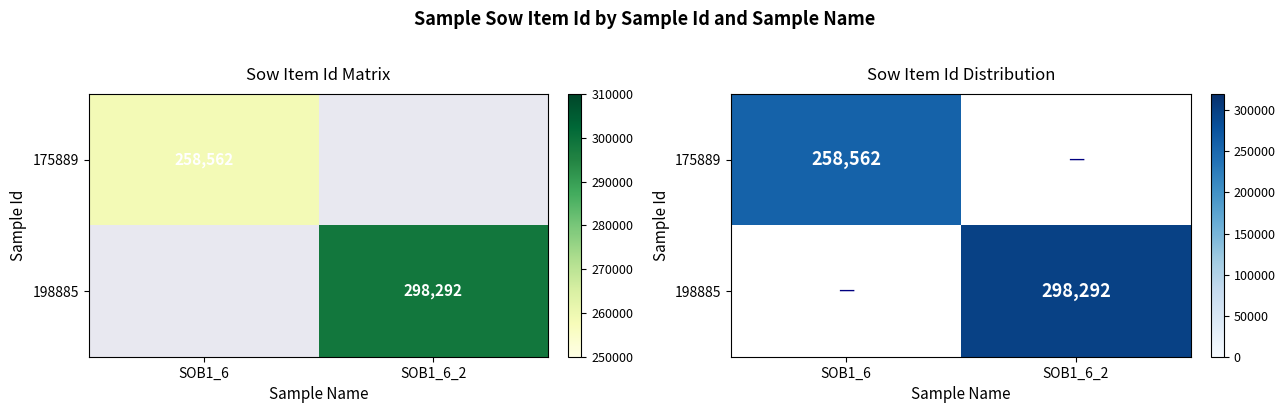

What is the highest value of the 175889 series?

258562.0